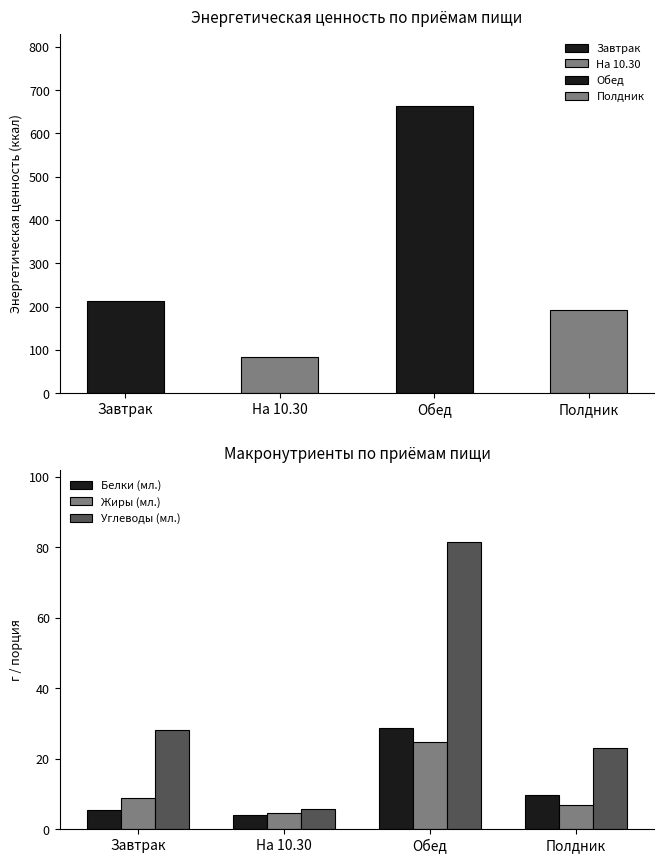

At which label is Углеводы (мл.) closest to 43?

Завтрак